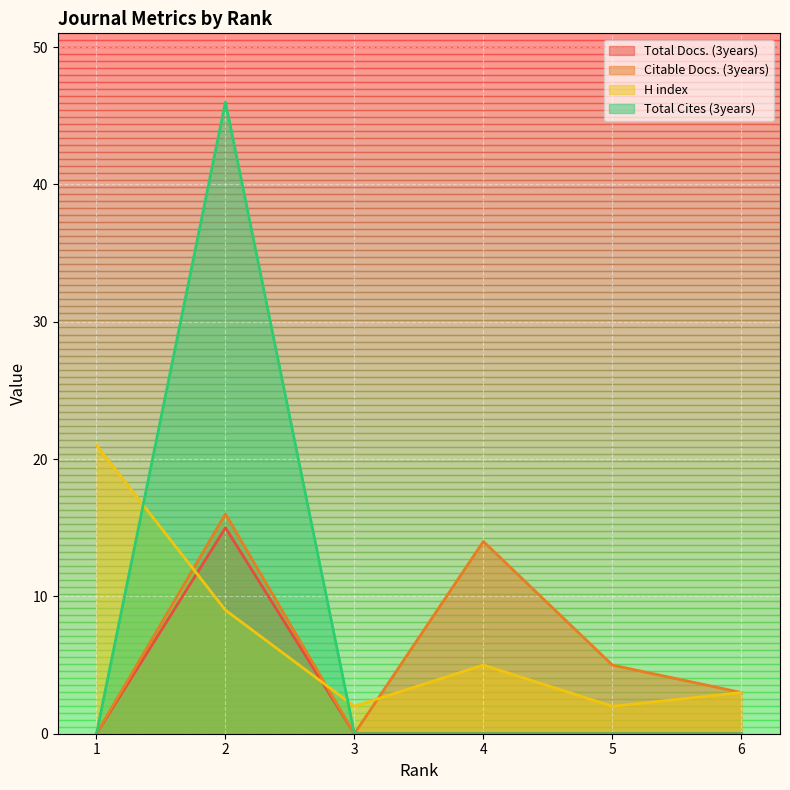

At which category is the sum across all series the highest?

2